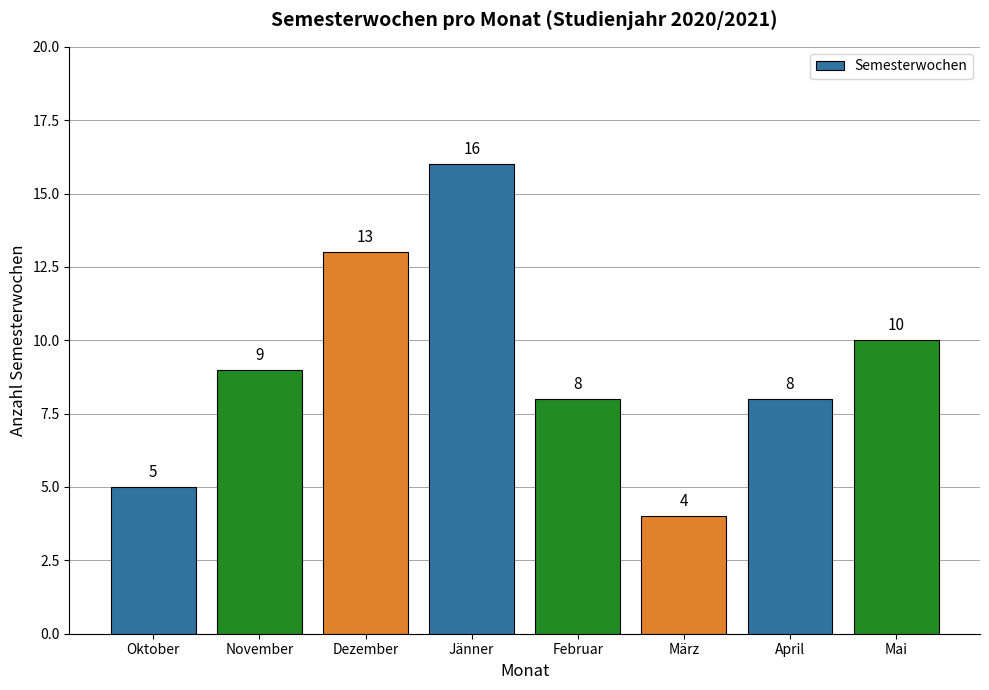

Is it true that the value at Februar is 4?

False